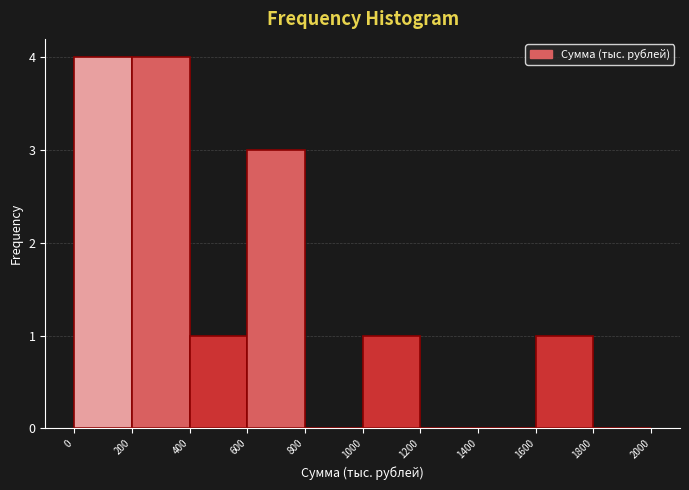

Reading left to right, transcribe this chart: for each bar, give the range it covers on the x-axis and its height. The values are not printed on the chart, so give them approximately, as read against the axis.

0 to 200: 4
200 to 400: 4
400 to 600: 1
600 to 800: 3
800 to 1000: 0
1000 to 1200: 1
1200 to 1400: 0
1400 to 1600: 0
1600 to 1800: 1
1800 to 2000: 0